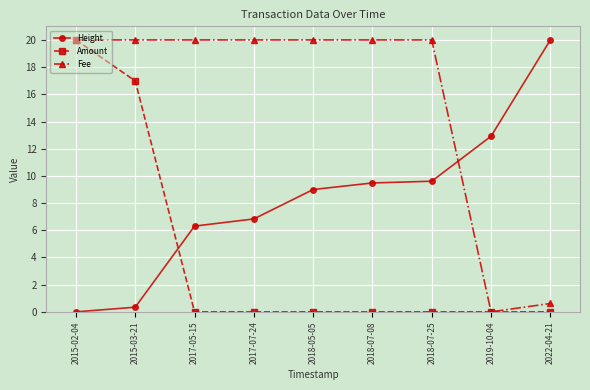

True or false: Height has more than 2 interior local peaks.

False